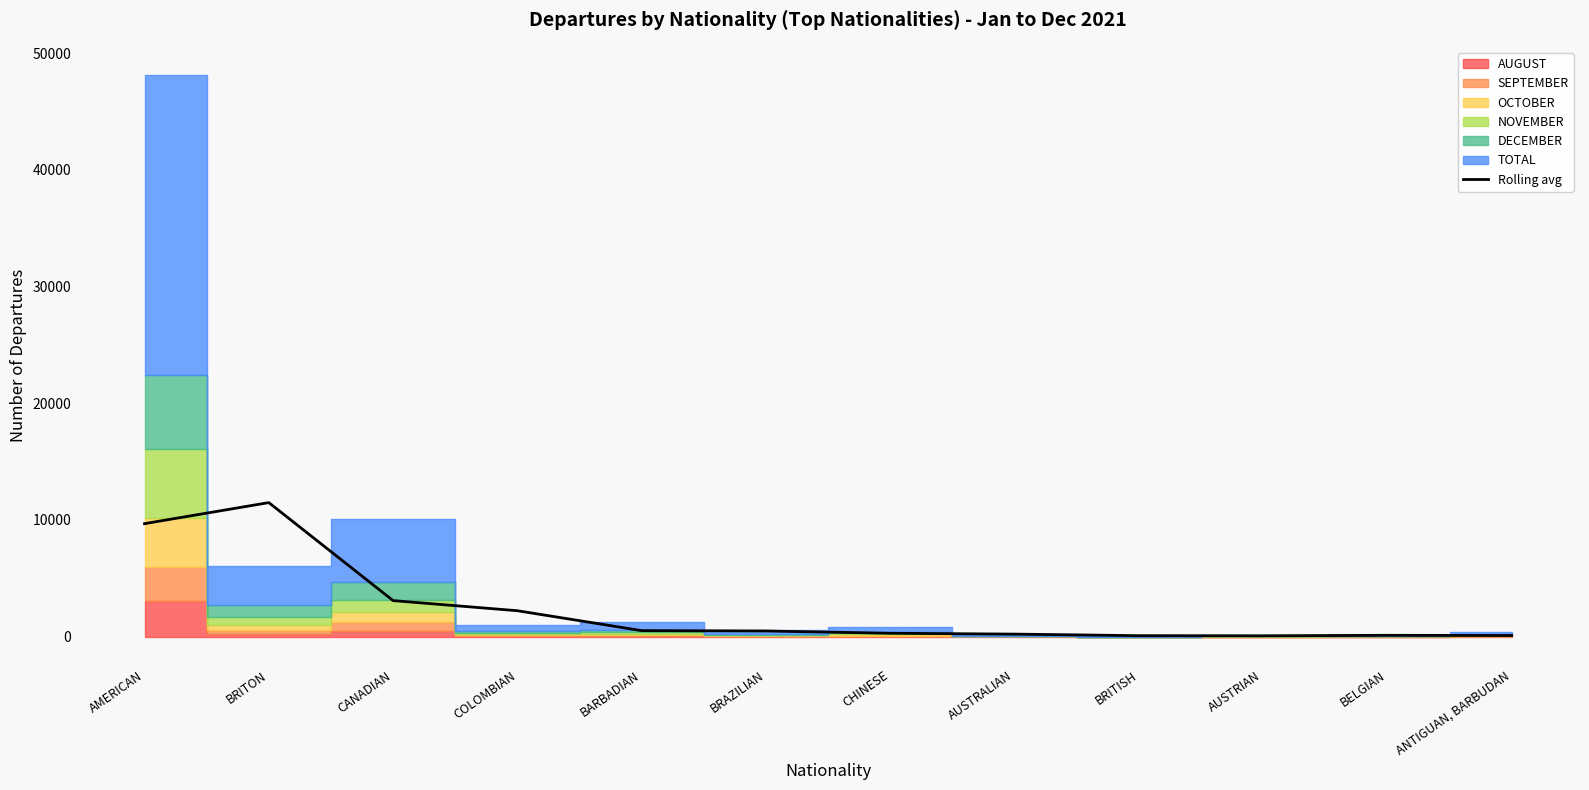

Rank the categories by Rolling avg value from highest to lowest.

BRITON, AMERICAN, CANADIAN, COLOMBIAN, BARBADIAN, BRAZILIAN, CHINESE, AUSTRALIAN, BELGIAN, ANTIGUAN, BARBUDAN, BRITISH, AUSTRIAN